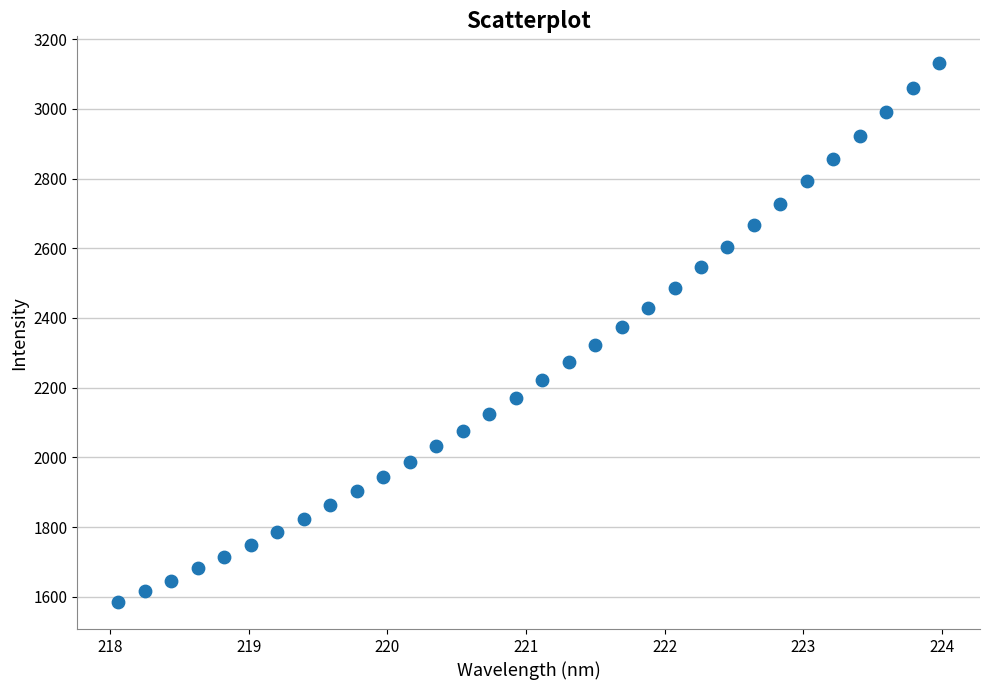

What is the range of X values (max minus min)?

5.9